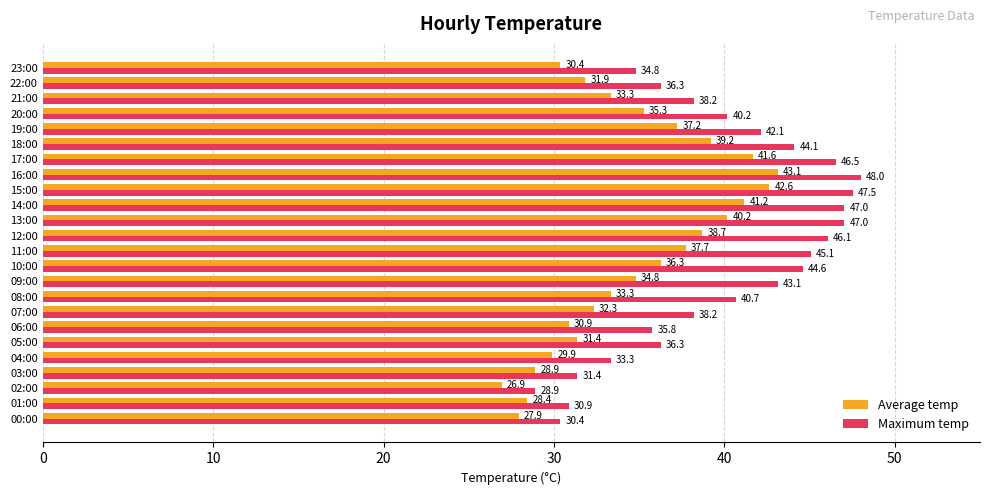

Is the value of Maximum temp at 03:00 greater than the value of Average temp at 20:00?

No